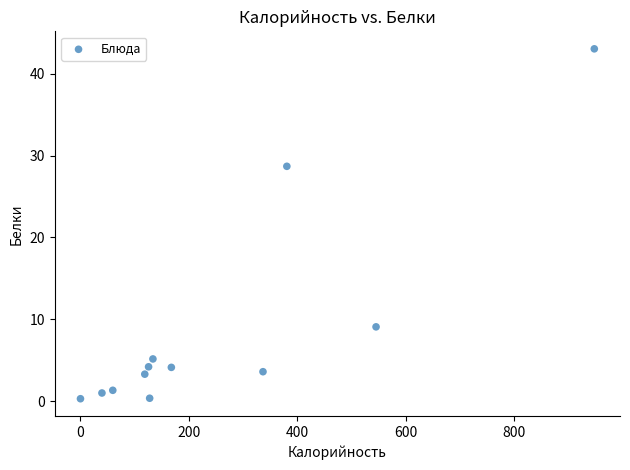

What is the range of Y values (max minus min)?

42.7